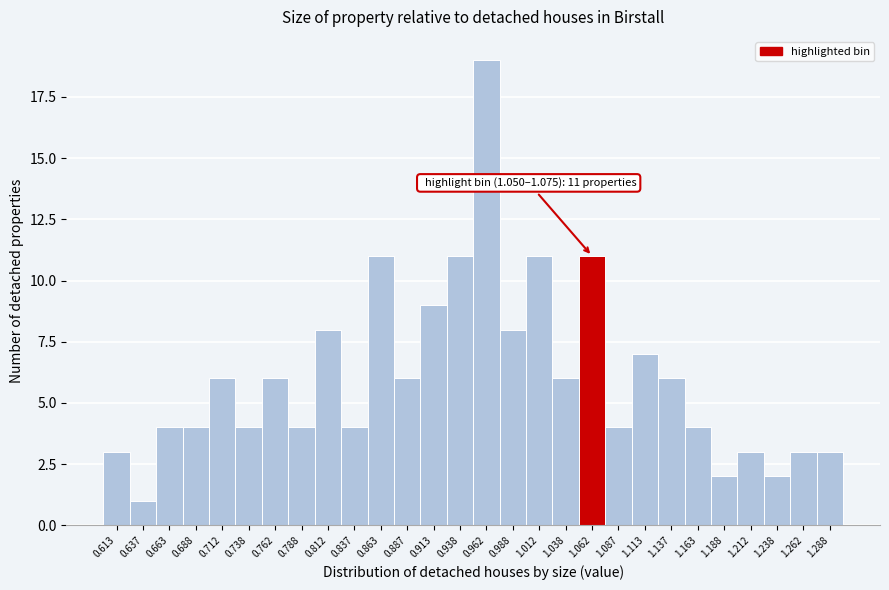

Over which range of the x-axis is the bar tallest?

0.950 to 0.975